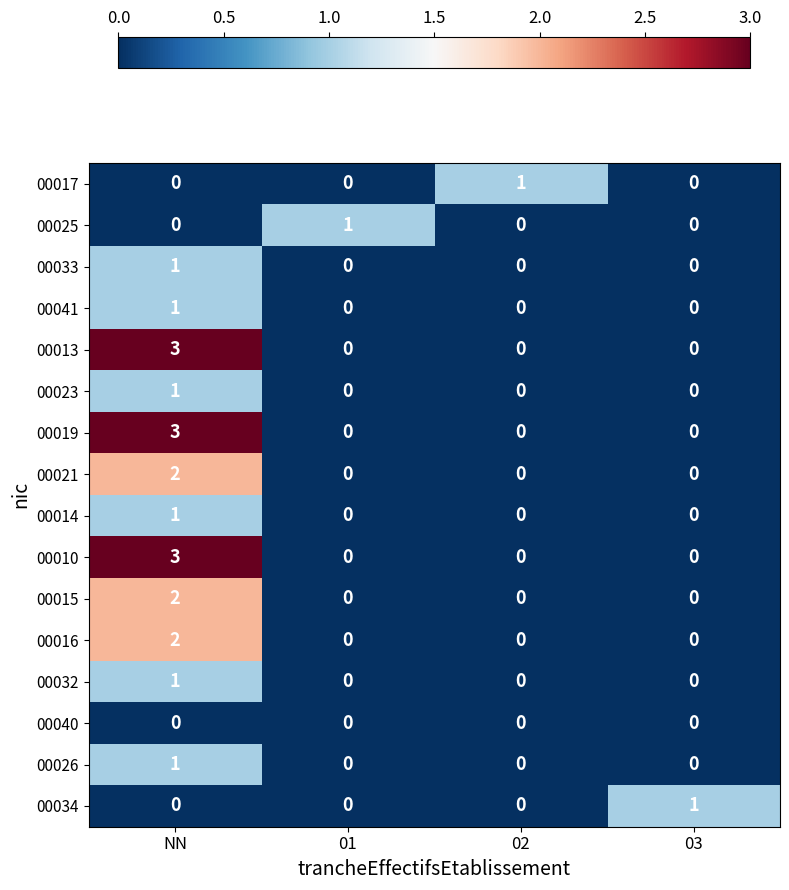

At which category is the sum across all series the highest?

NN